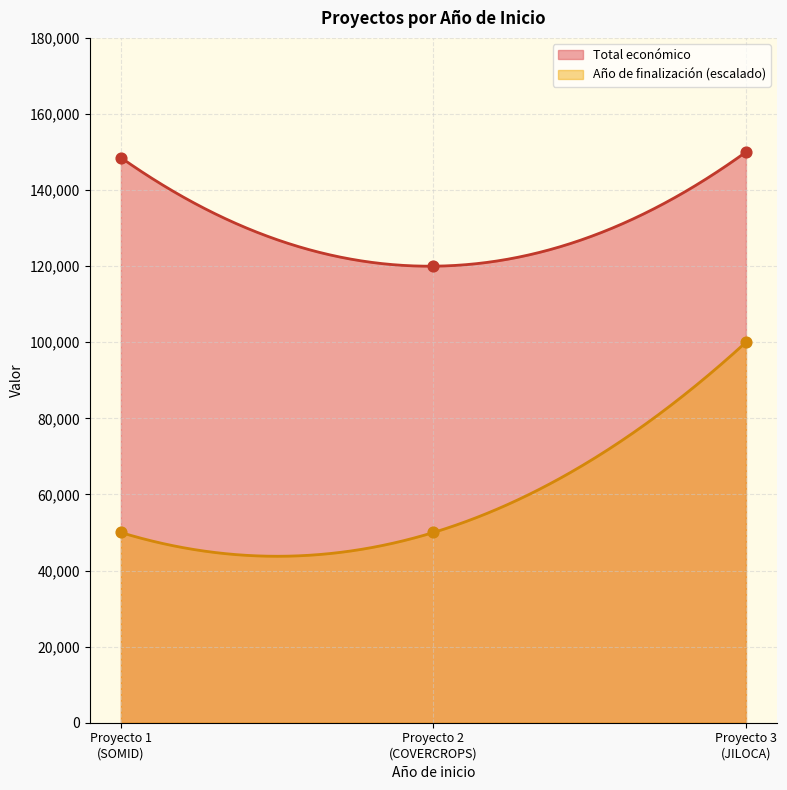

What is the maximum value for Año de finalización (escalado)?

100000.0